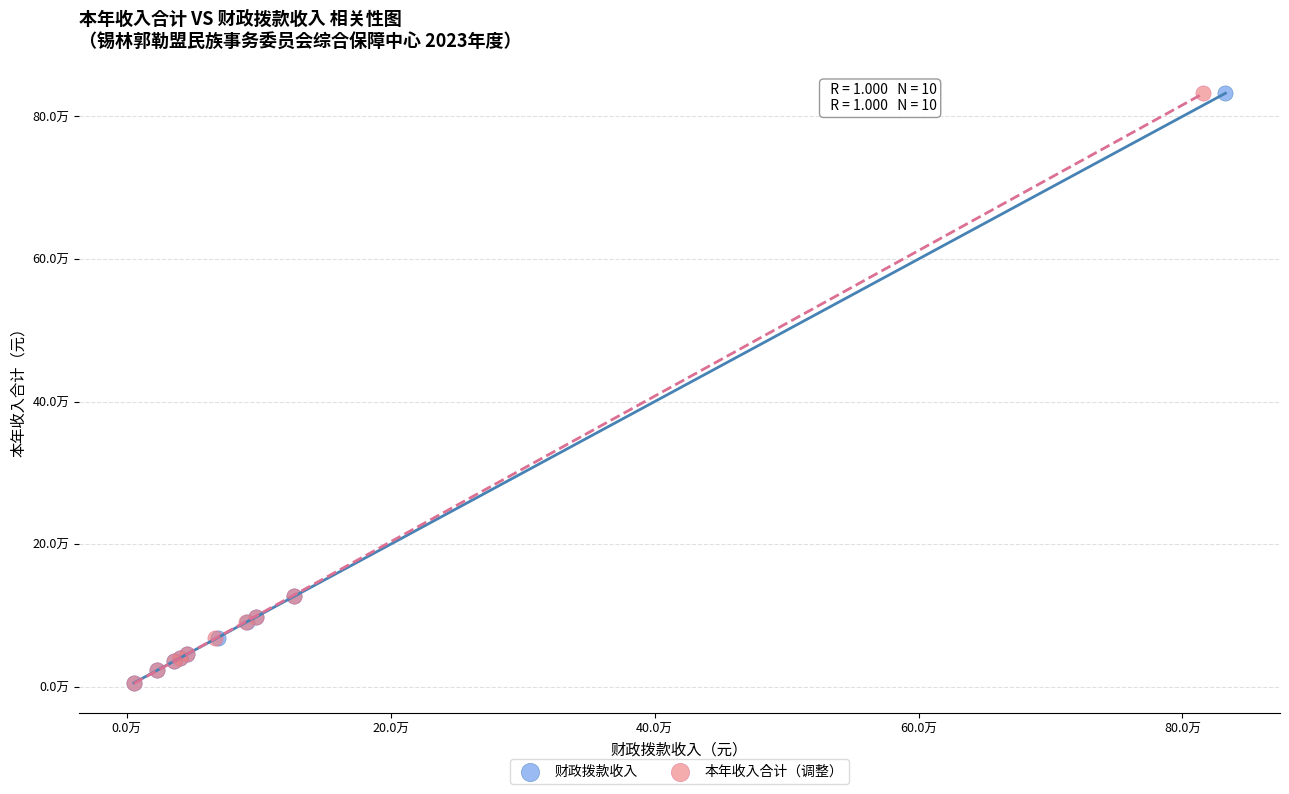

Which series has the widest spread of Y values?

本年收入合计（调整）